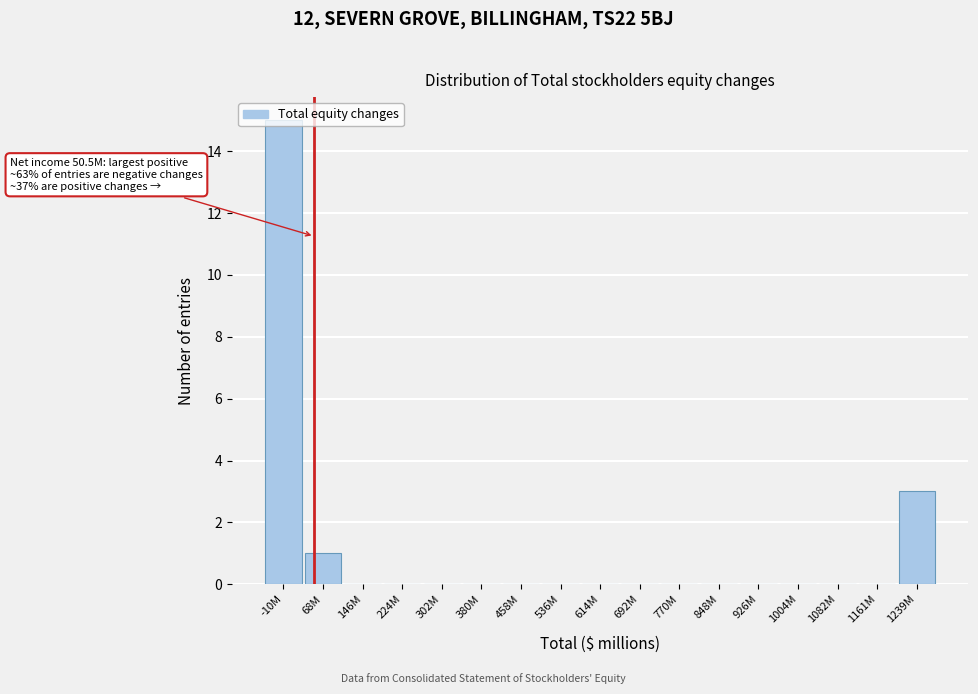

Where is the data nearest to the value 7?

1239M